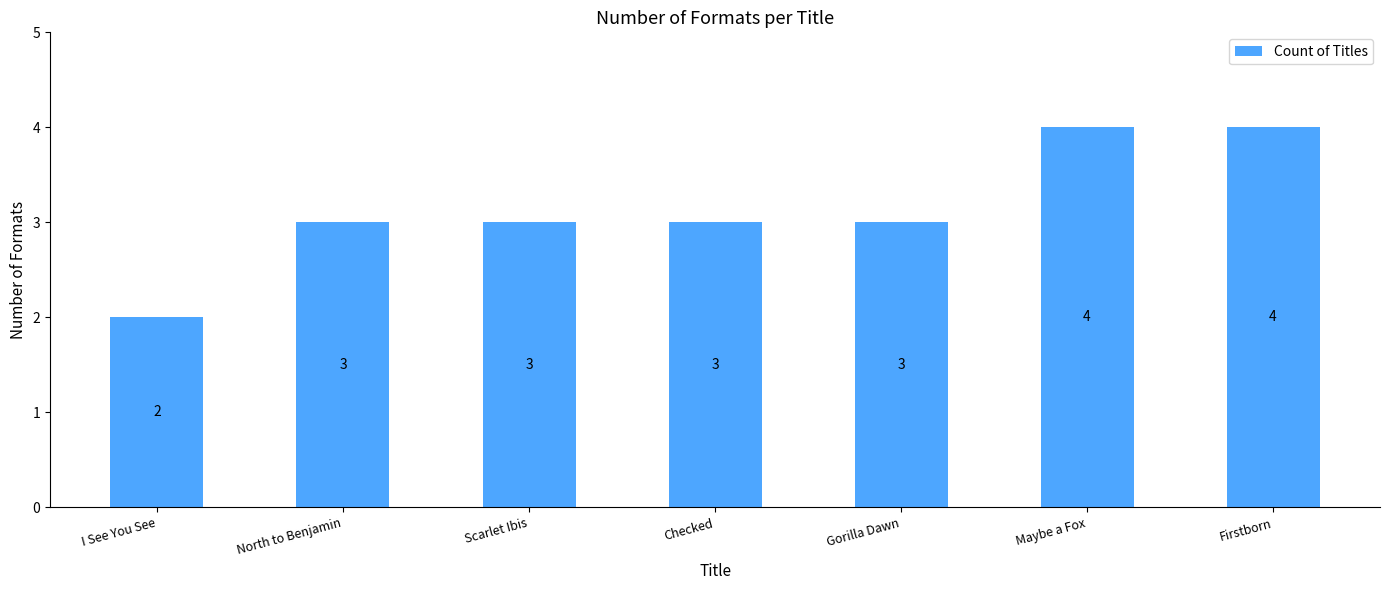

What is the maximum value shown in the chart?

4